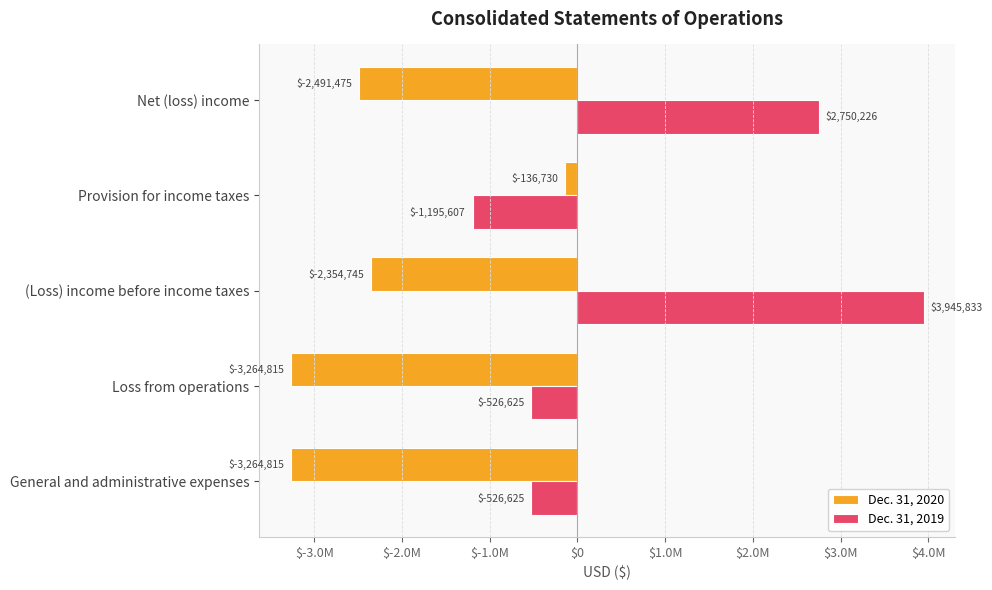

What are all the series names shown in the legend?

Dec. 31, 2020, Dec. 31, 2019